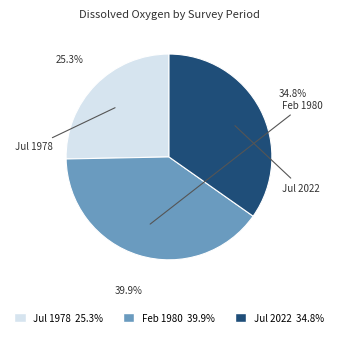

Is there any slice that represents more than half of the pie?

No